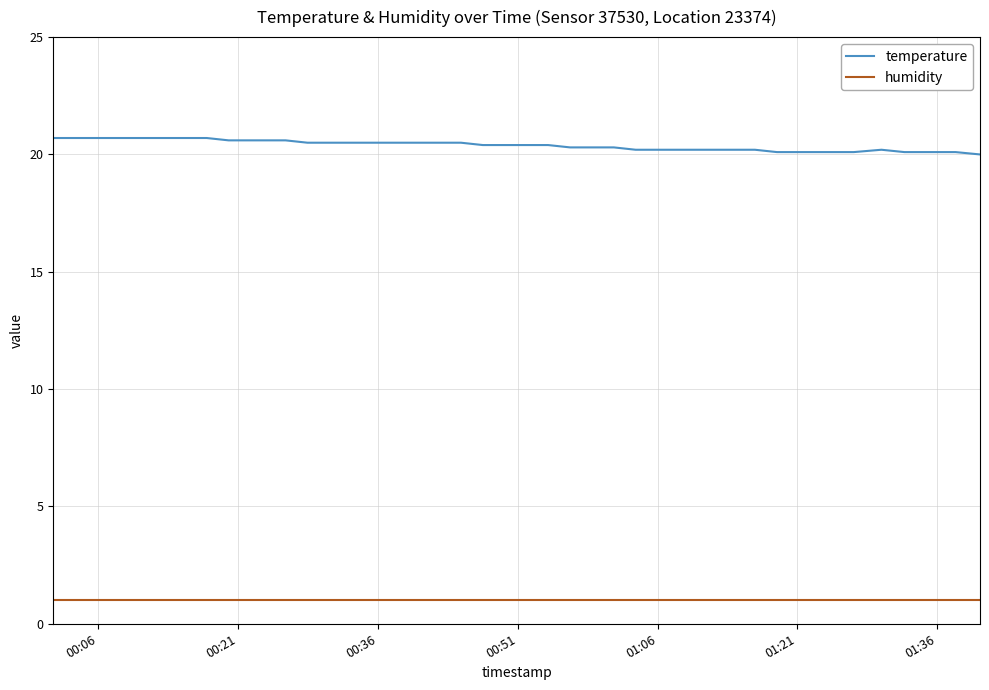

List the series in order of their overall mean, highest first.

temperature, humidity